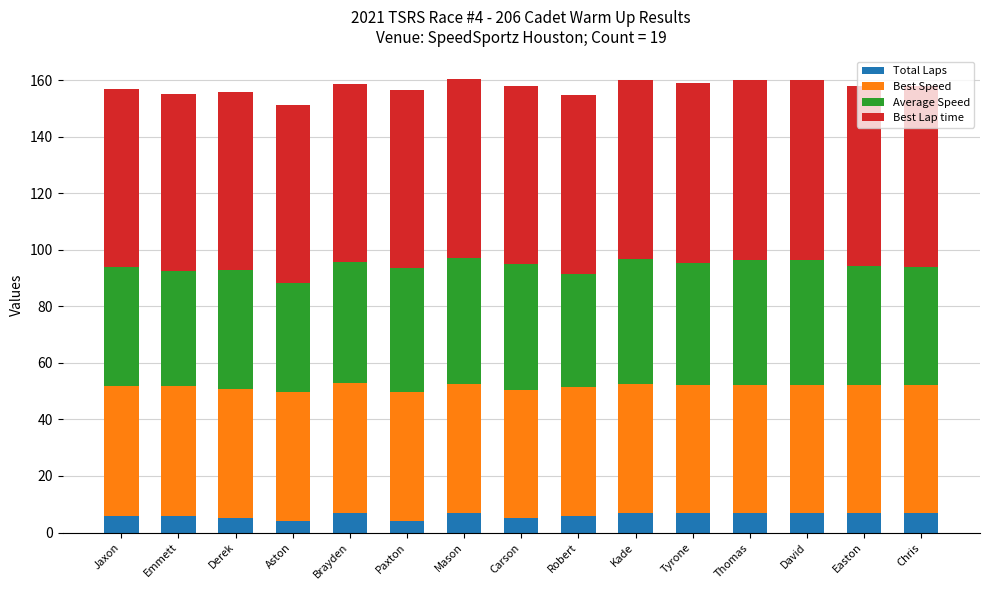

Is it true that Total Laps equals 7.0 at Chris?

True